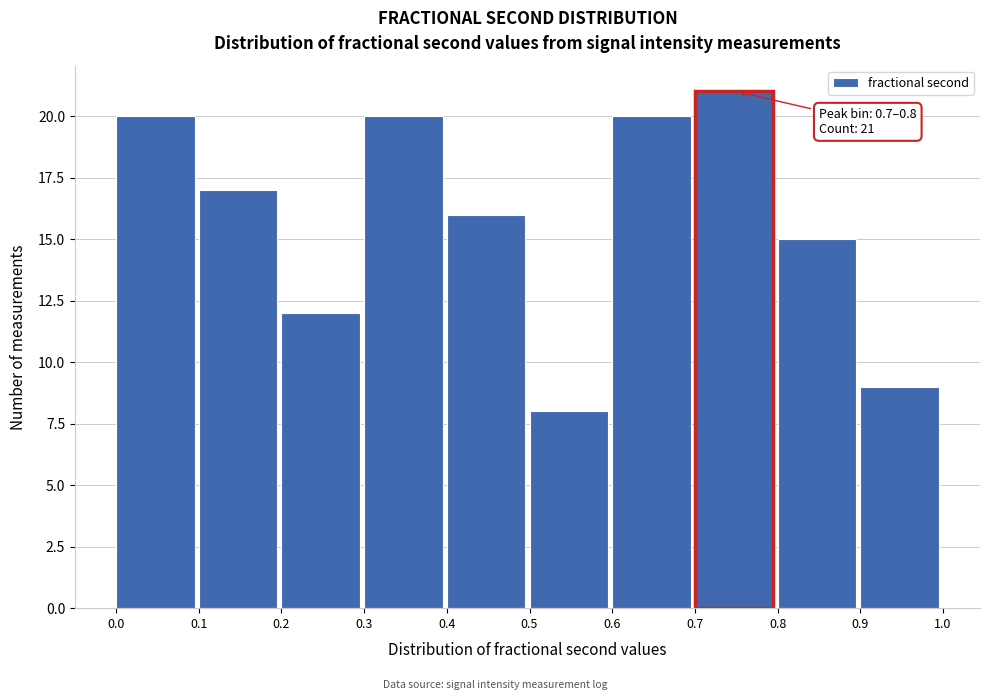

Which range on the x-axis has the tallest bar?

0.7 to 0.8